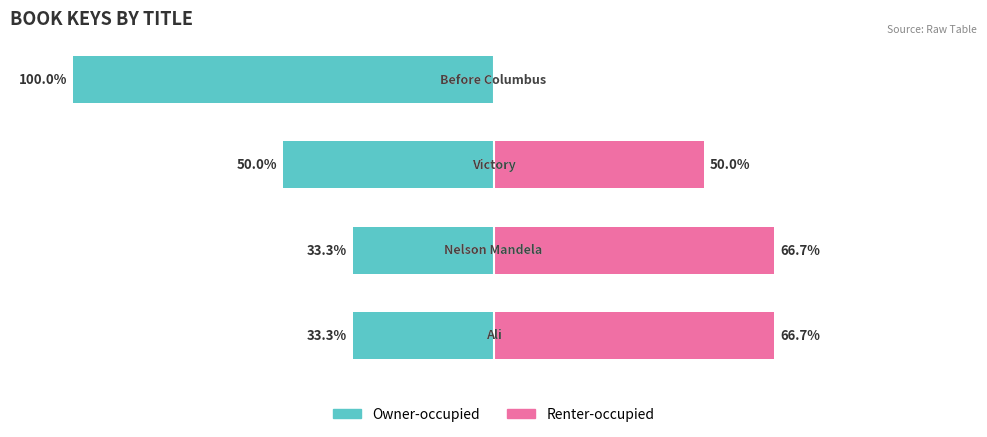

How many categories are shown in the chart?

4